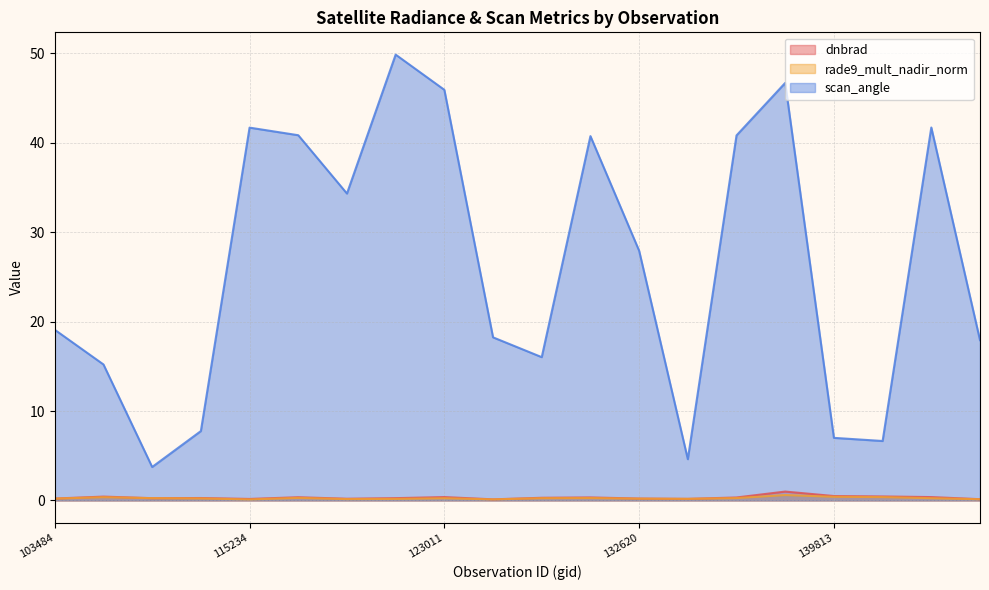

Which category has the lowest value in the rade9_mult_nadir_norm series?

115234